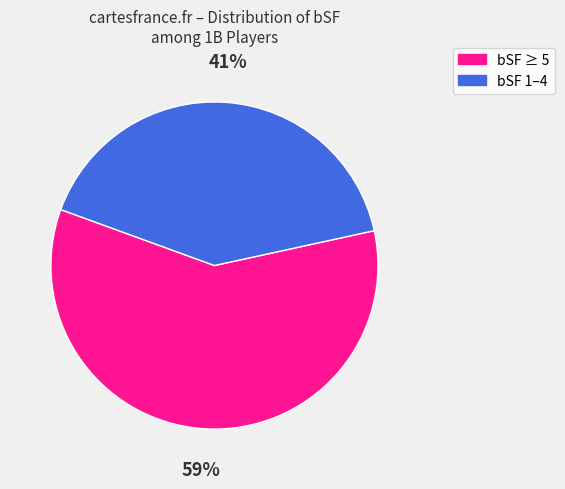

Count the number of slices in the pie.

2